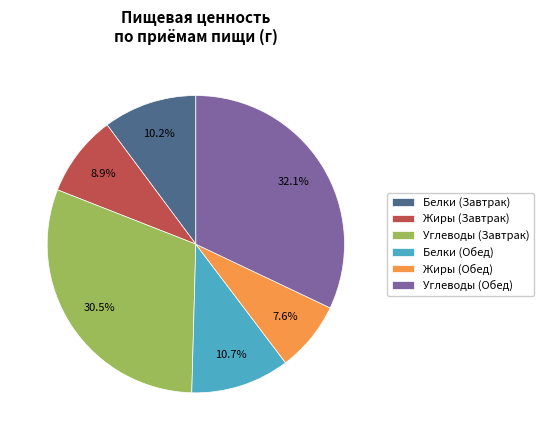

True or false: Белки (Завтрак) accounts for 1% of the total.

False